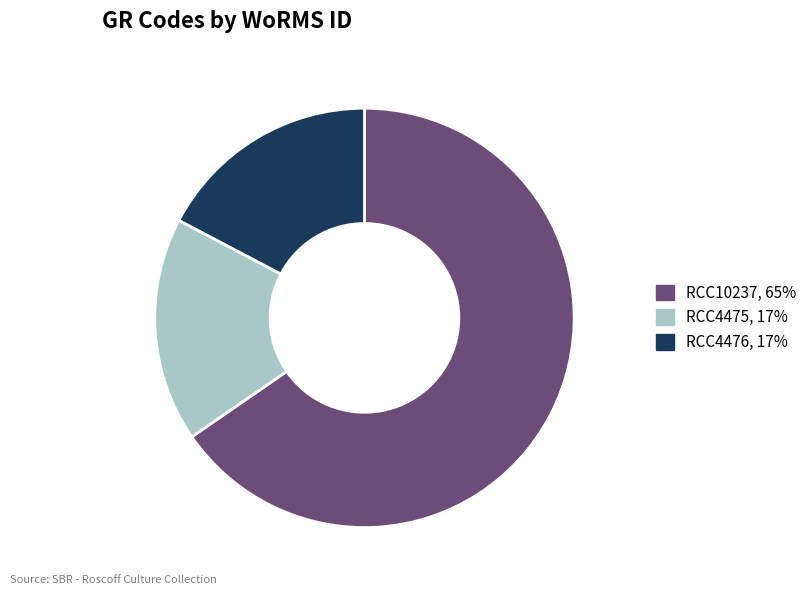

True or false: RCC4476 accounts for 17% of the total.

True